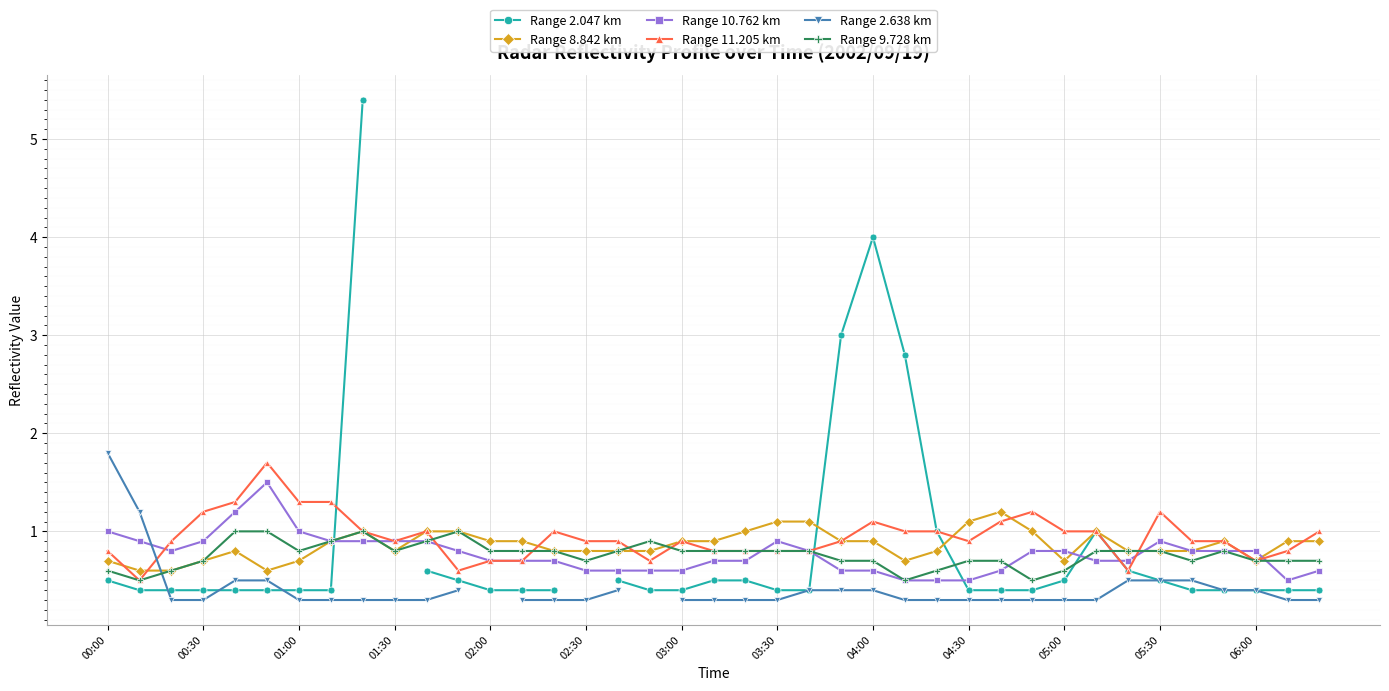

What position from the right is 38?

1